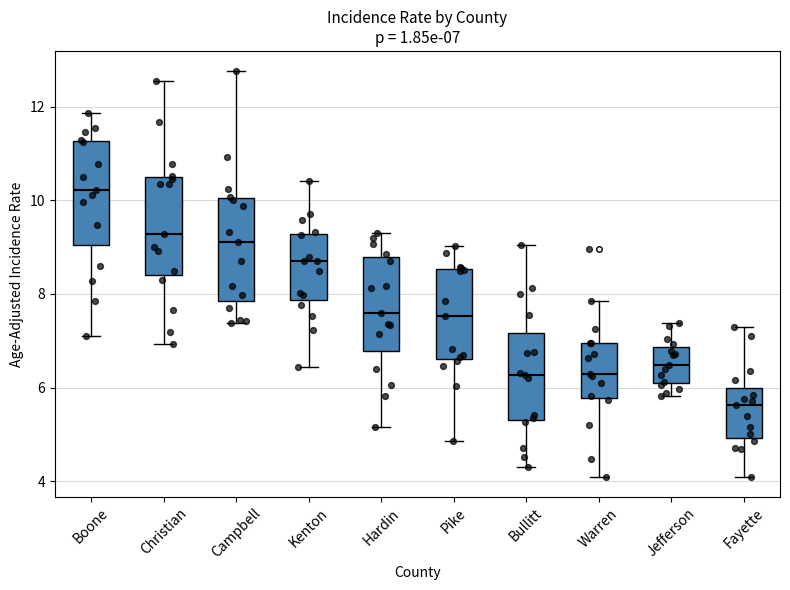

Which box has the highest median line?

Boone